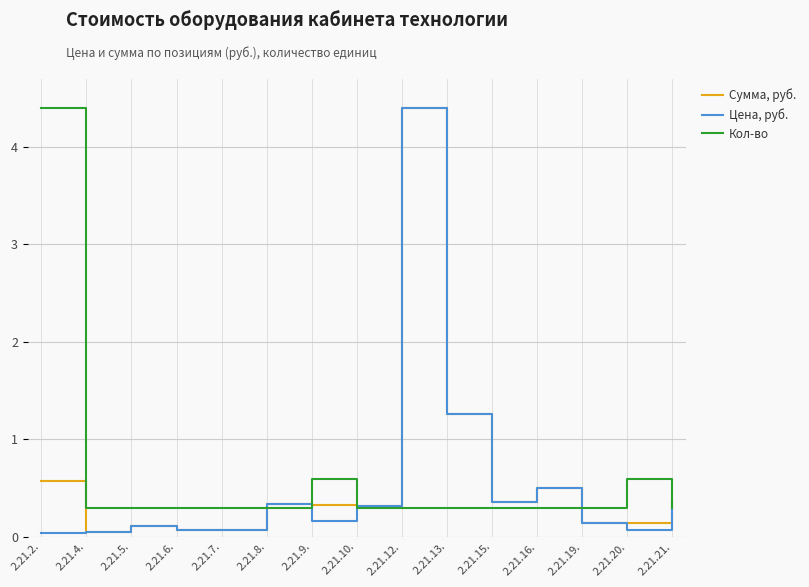

What is the difference between the highest and lowest values at 2.21.9.?

0.4